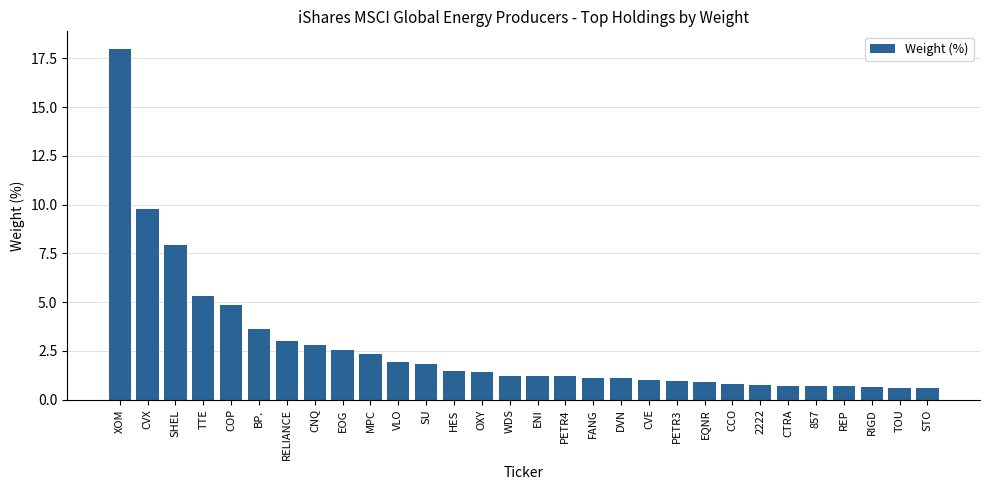

What is the value of the 12th bar from the left?

1.8